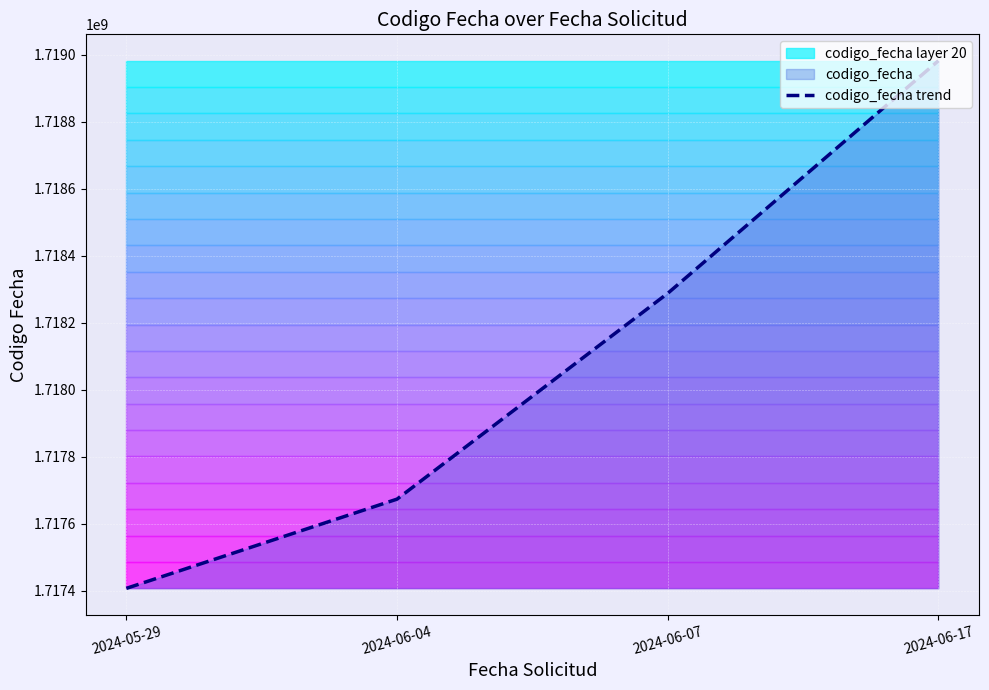

What is the difference between the values at 2024-05-29 and 2024-06-17?

1574370